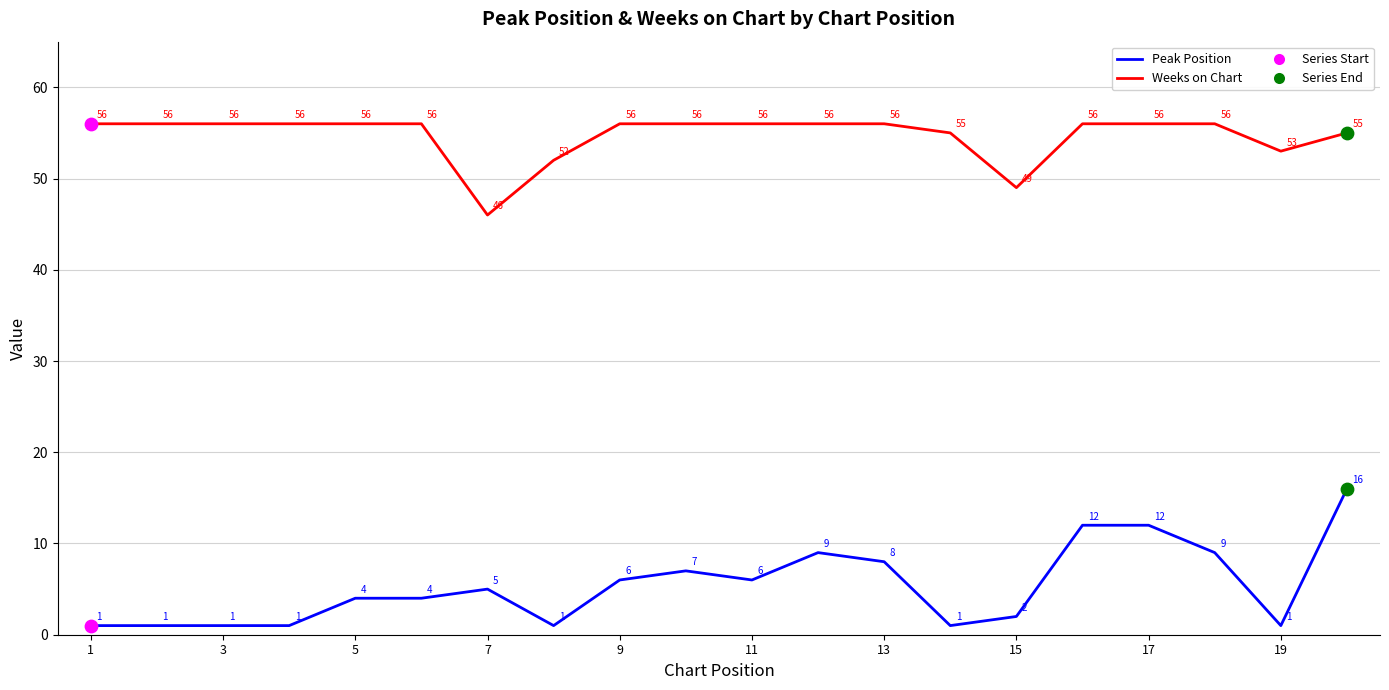

At how many categories does at least one series exceed 16?

20